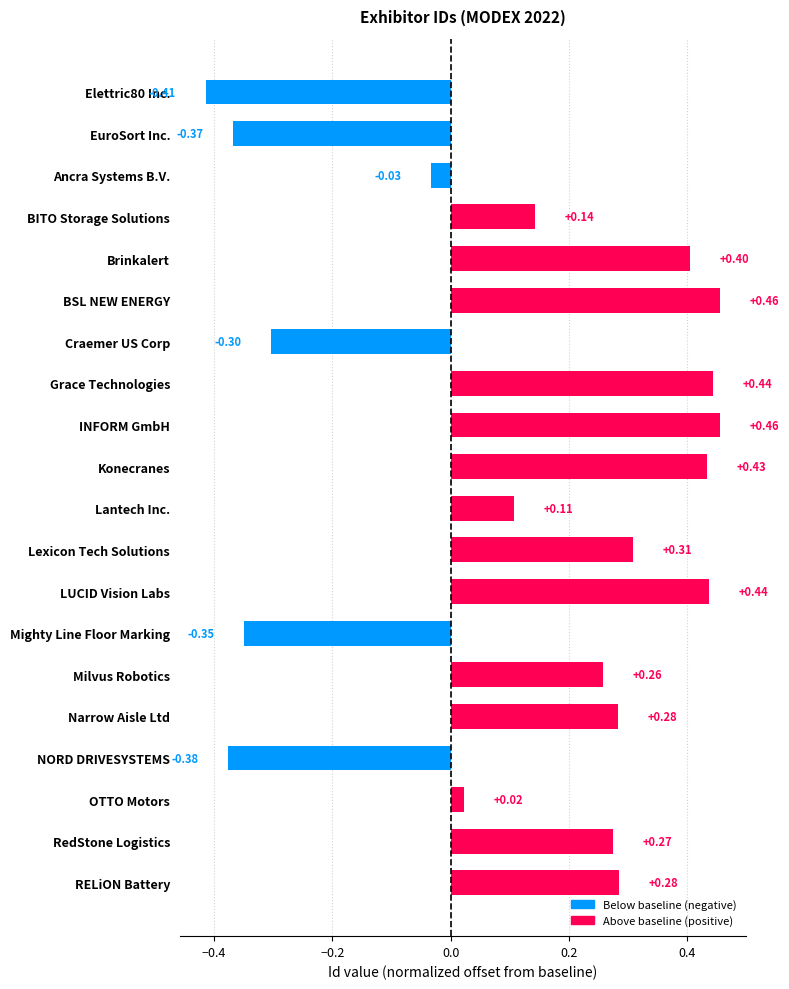

What is the label of the 16th bar from the top?

Narrow Aisle Ltd